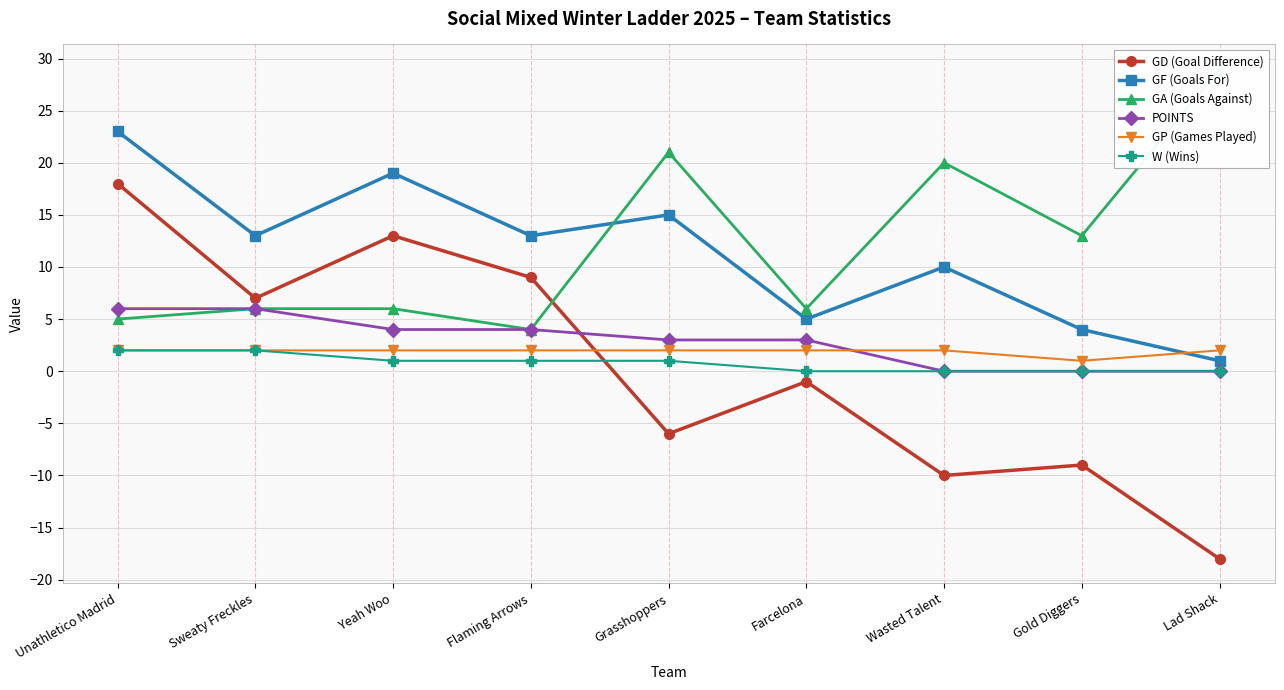

List the labels in order of POINTS value, largest first.

Unathletico Madrid, Sweaty Freckles, Yeah Woo, Flaming Arrows, Grasshoppers, Farcelona, Wasted Talent, Gold Diggers, Lad Shack